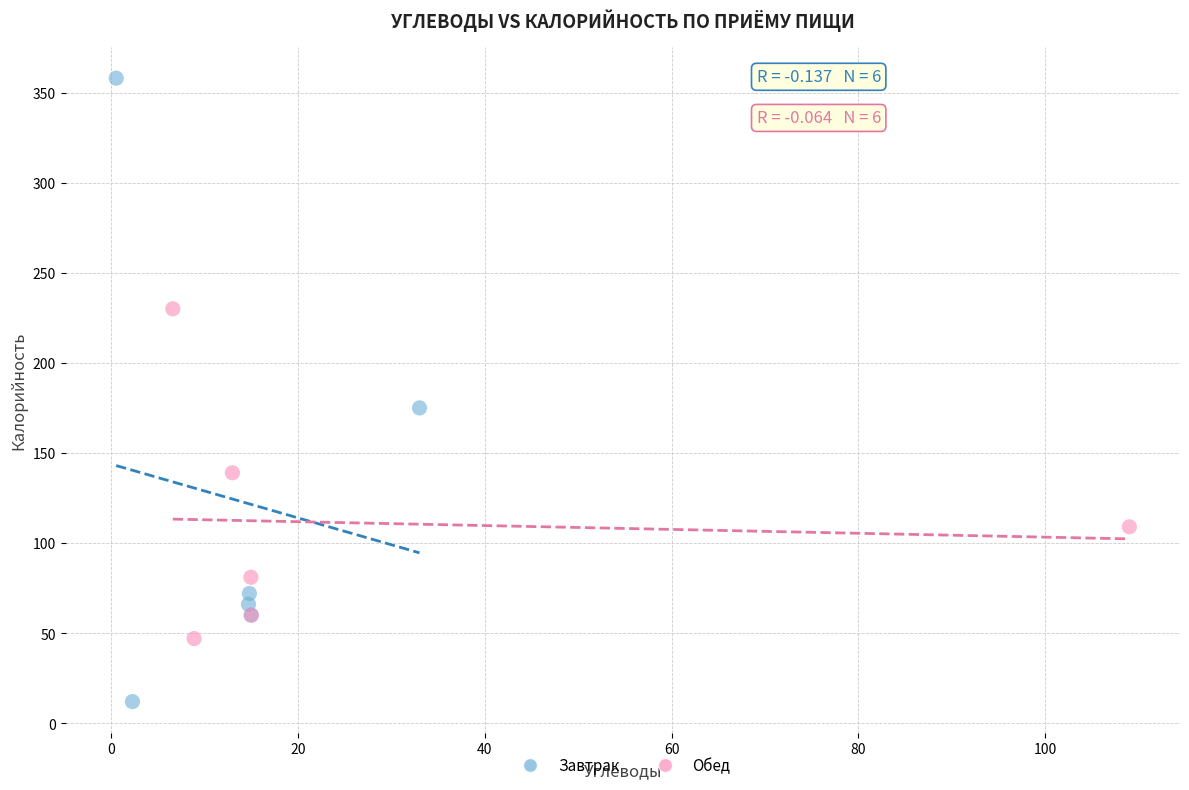

Which series contains the lowest Y value?

Завтрак